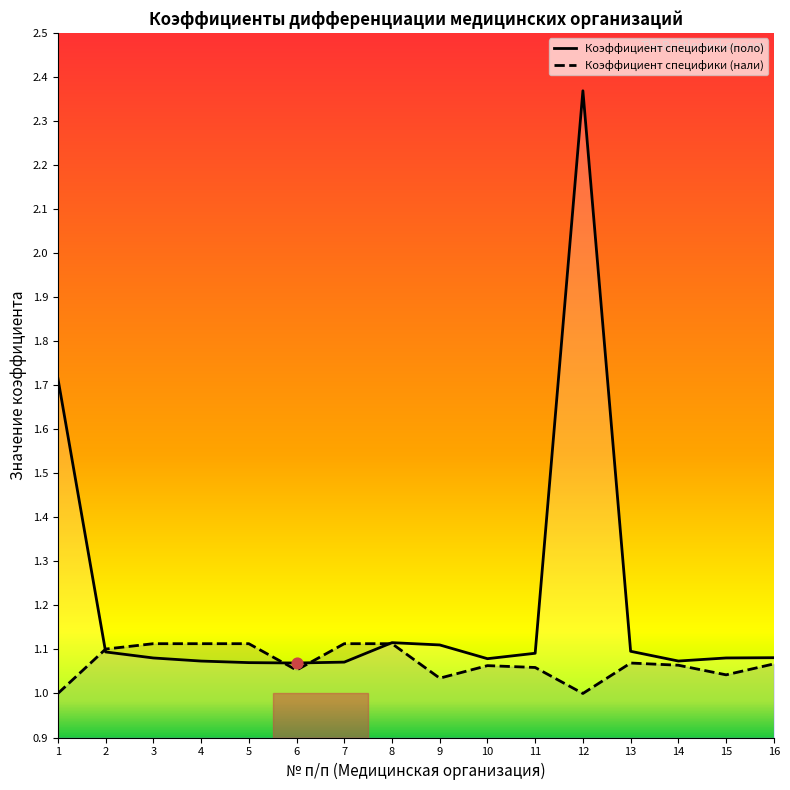

What is the total value across all series at 3?

2.2